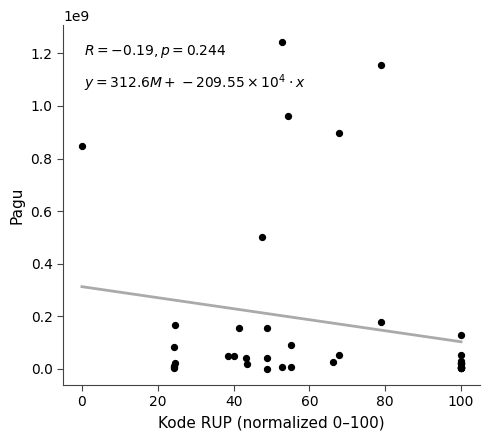

What Y value in the scatter plot is closest to 622840000?

499932000